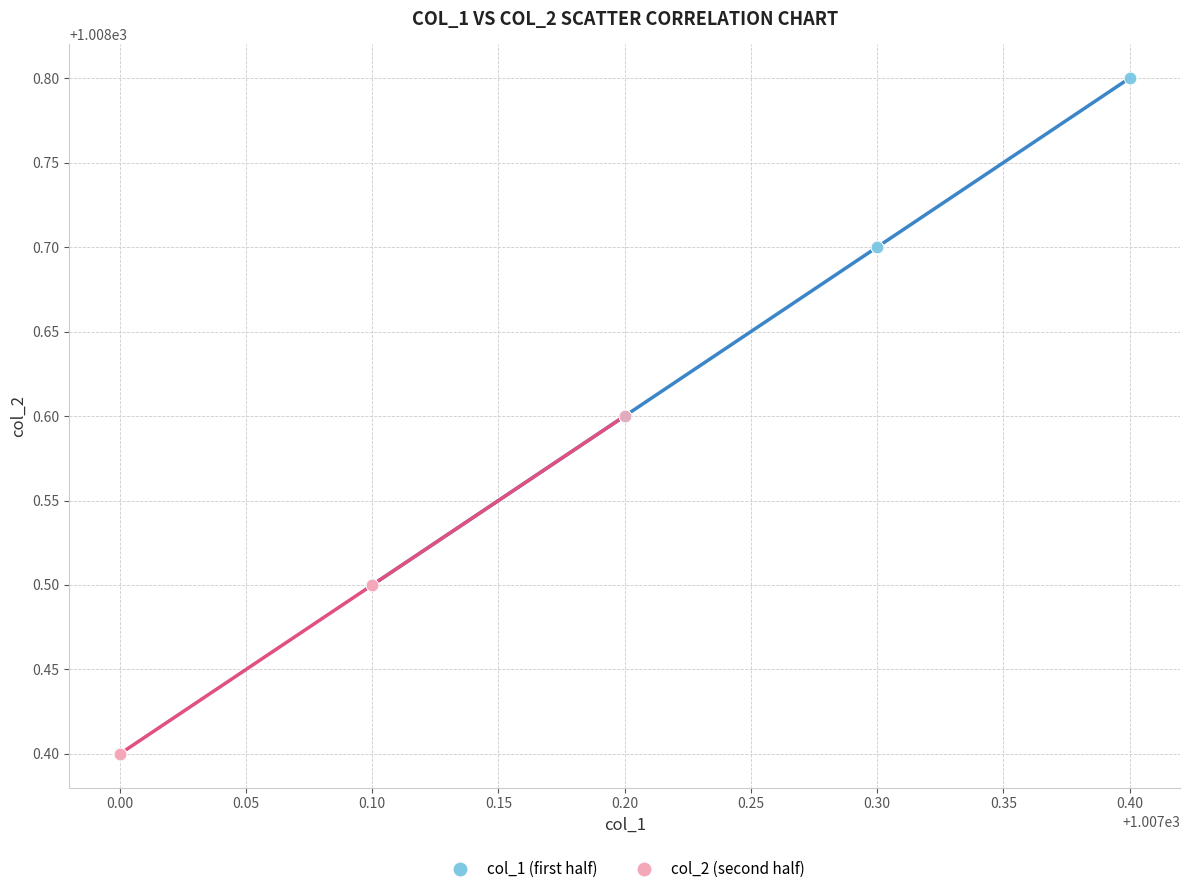

Which series has the largest Y range (max minus min)?

col_1 (first half)